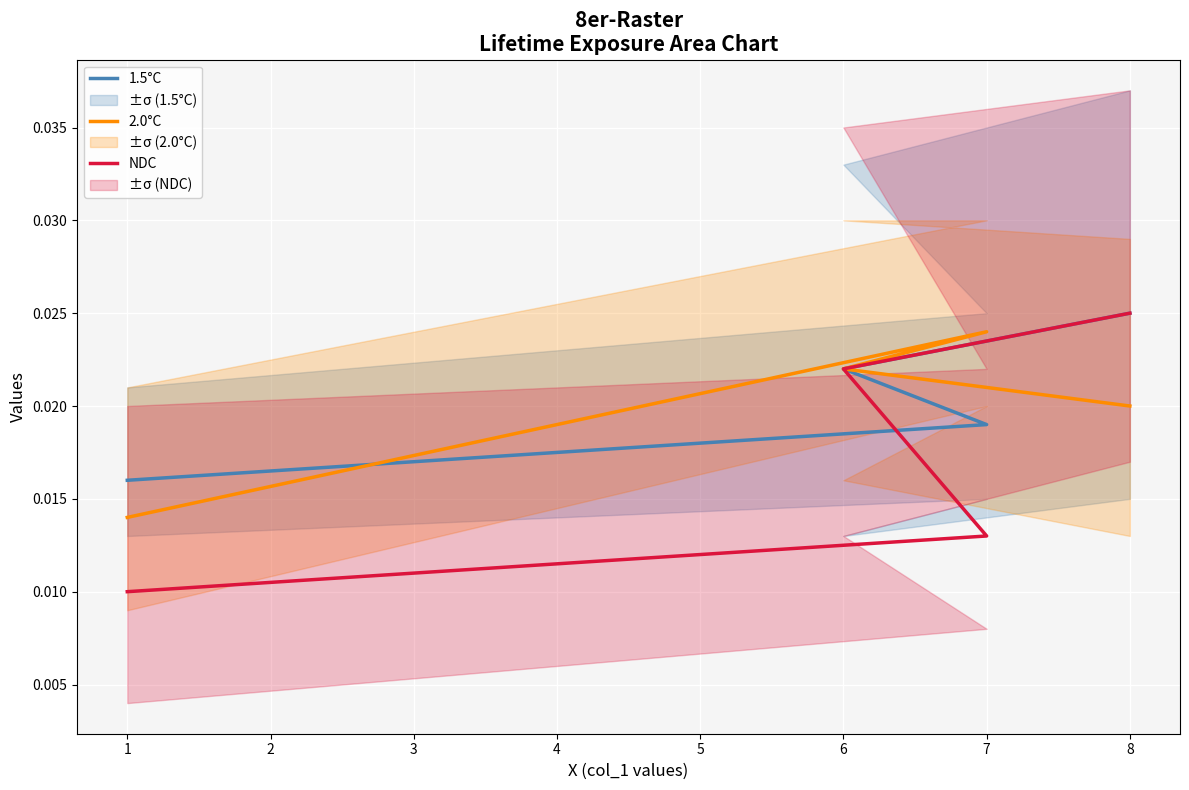

List the series in order of their peak value, highest first.

1.5°C, NDC, 2.0°C